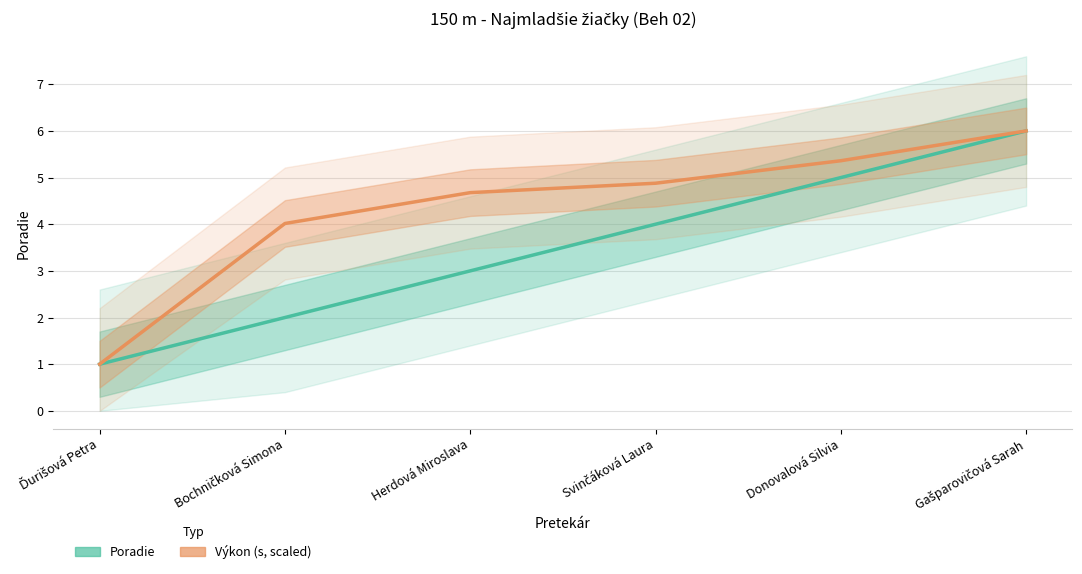

What is the lowest value of the Poradie series?

1.0